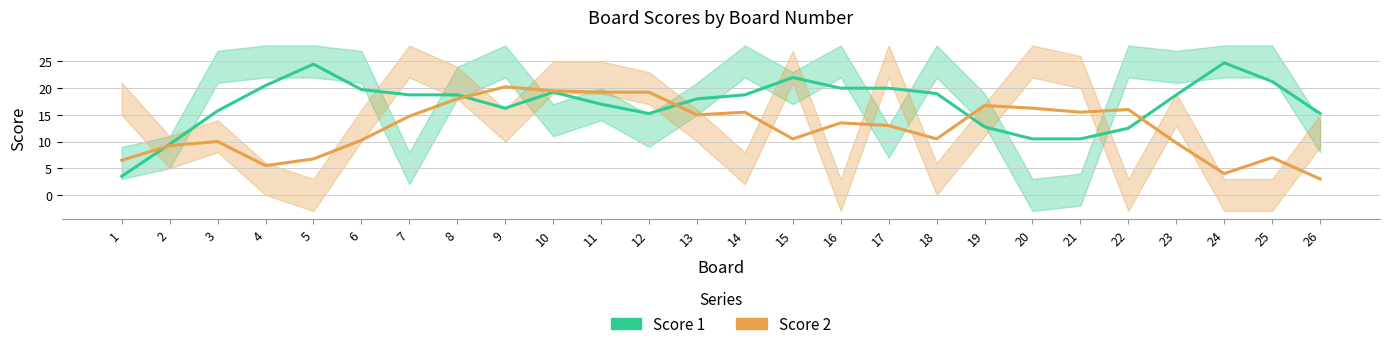

True or false: Score 1 has a value of 18.8 at 7.

True